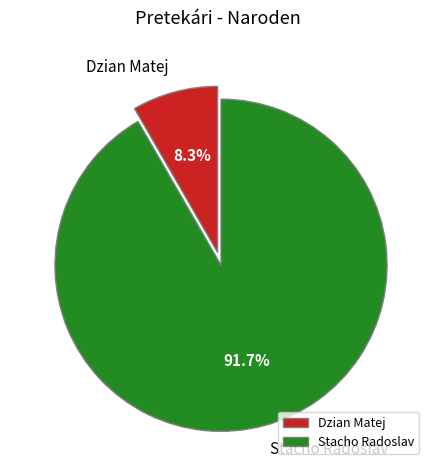

Which category has the smallest portion of the pie?

Dzian Matej